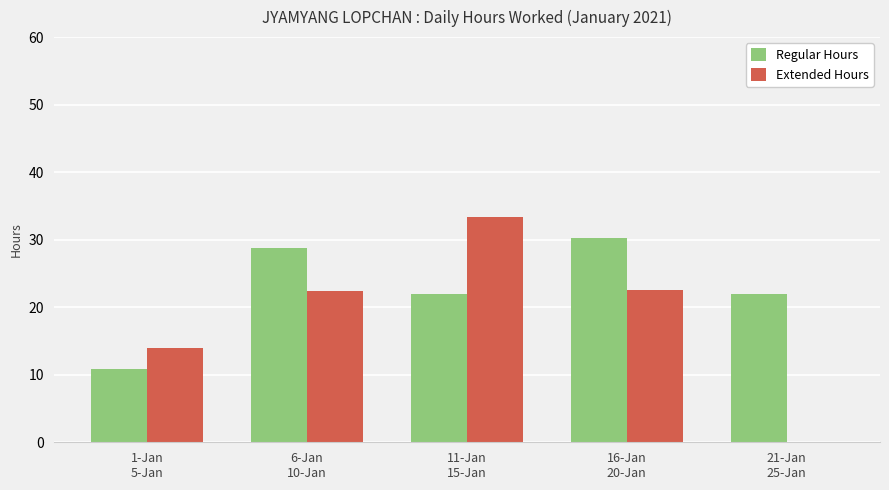

What is the sum of all Regular Hours values?

114.0